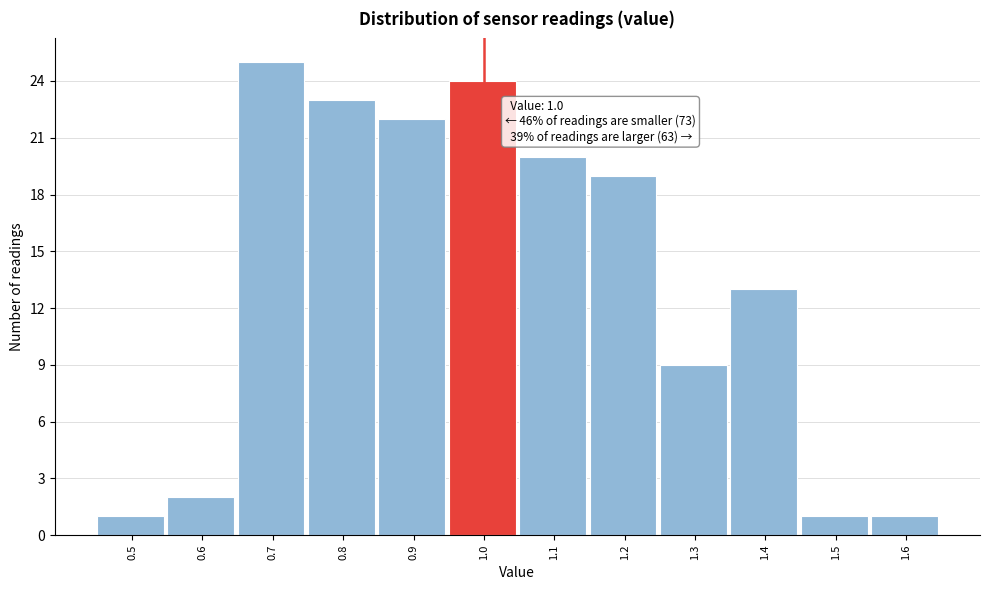

Reading right to left, list all the values displayed in this chart.

1.6=1	1.5=1	1.4=13	1.3=9	1.2=19	1.1=20	1.0=24	0.9=22	0.8=23	0.7=25	0.6=2	0.5=1